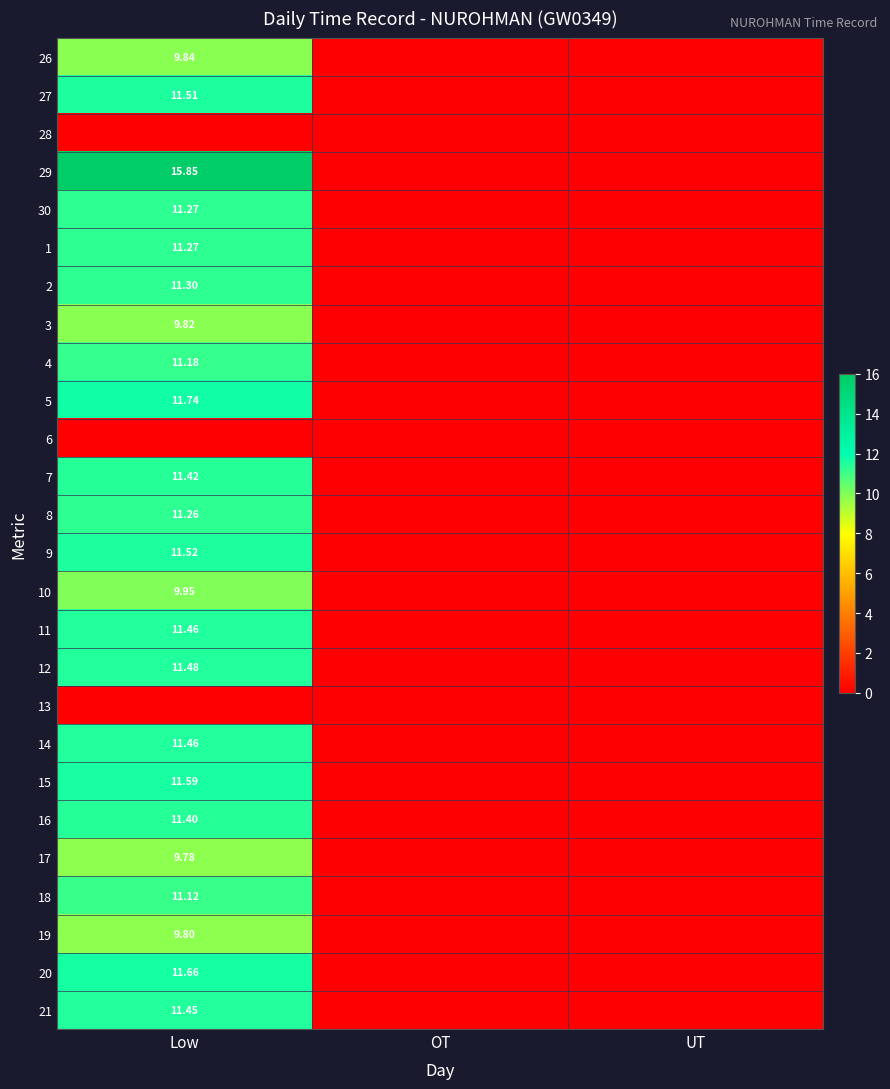

How many categories are shown in the chart?

3